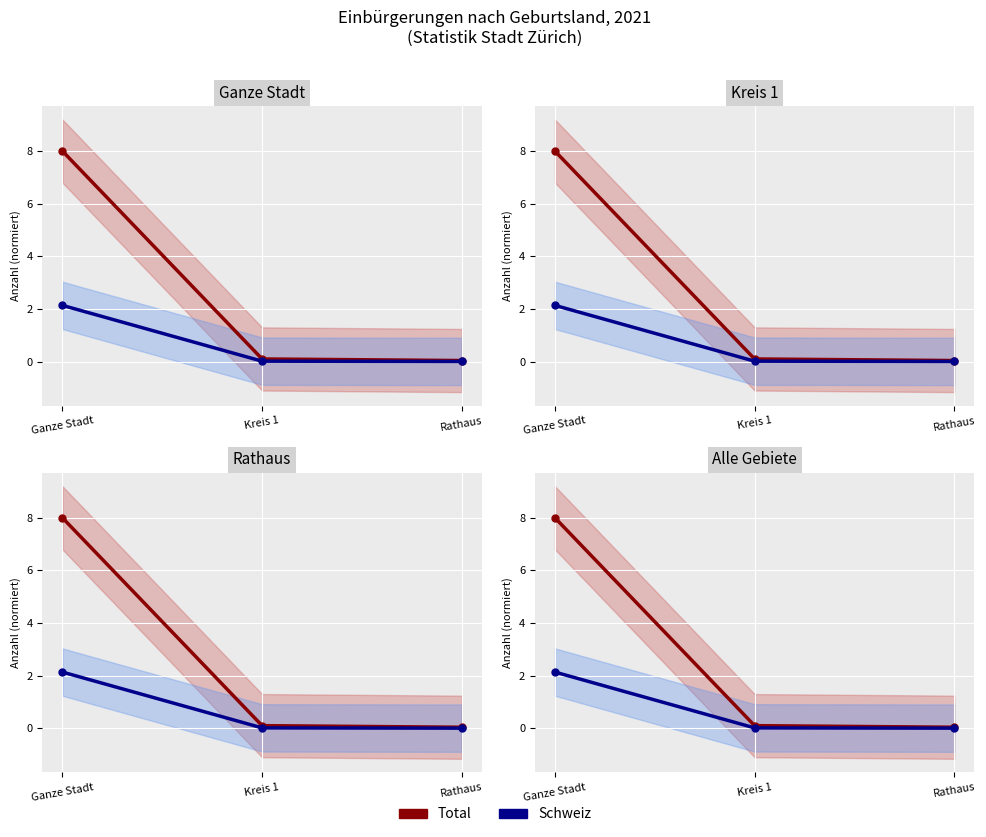

Where is Total nearest to the value 4?

Kreis 1